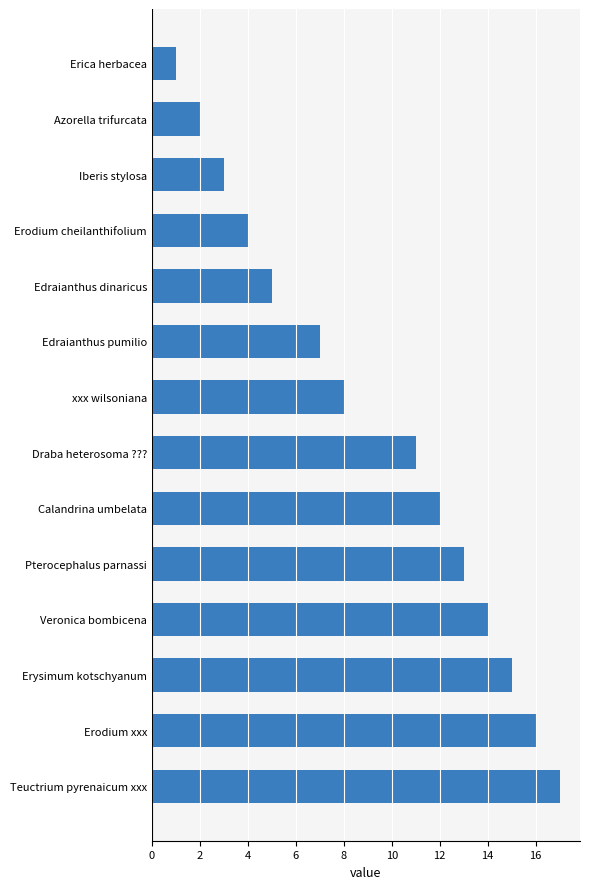

How many bars are there in total?

14